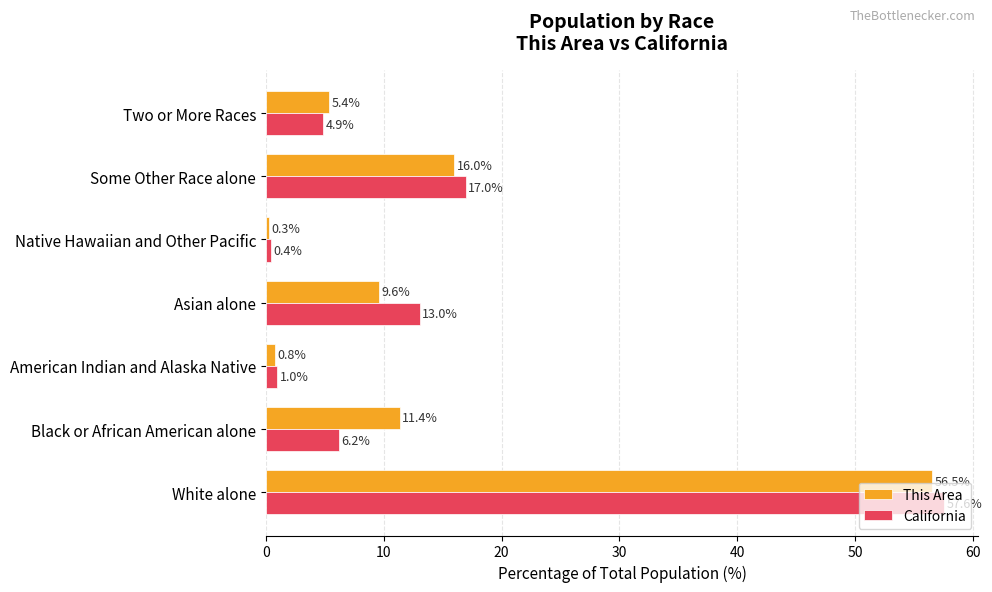

What is the lowest value of the This Area series?

0.3